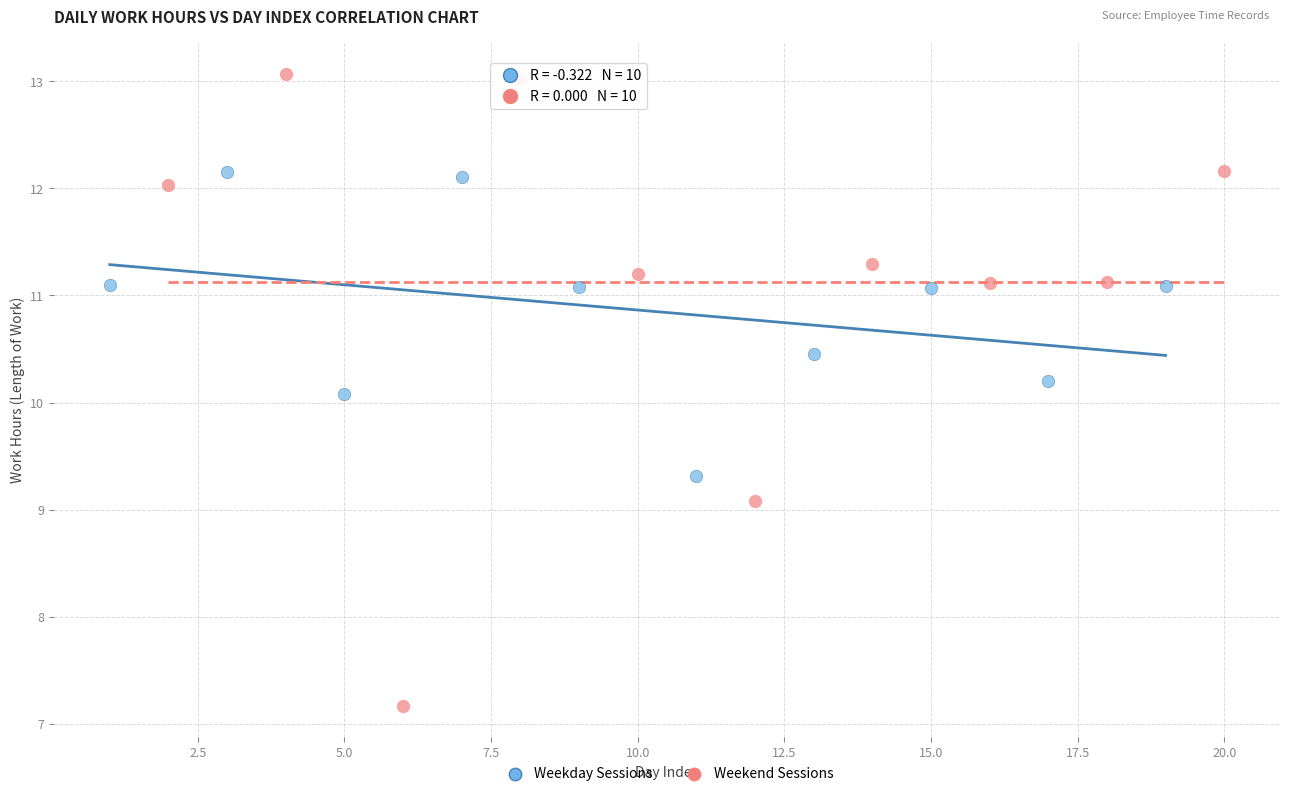

Which series reaches the maximum Y coordinate?

Weekend Sessions